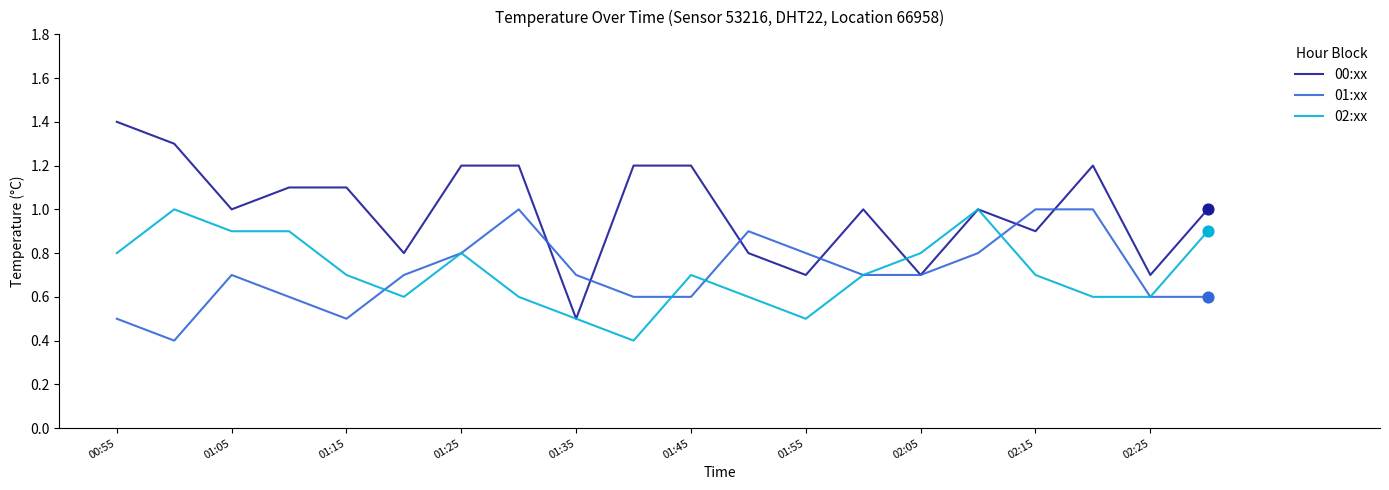

Which series has the largest total across all categories?

00:xx